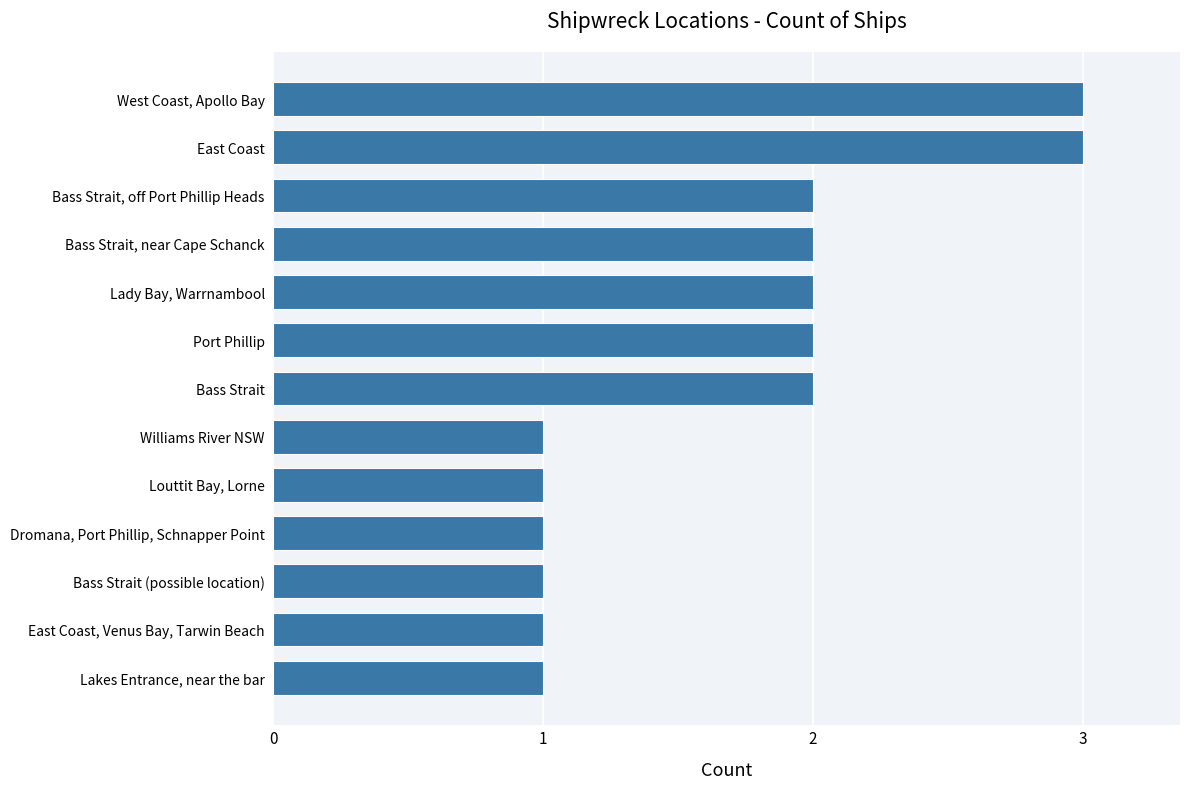

What is the minimum value shown in the chart?

1